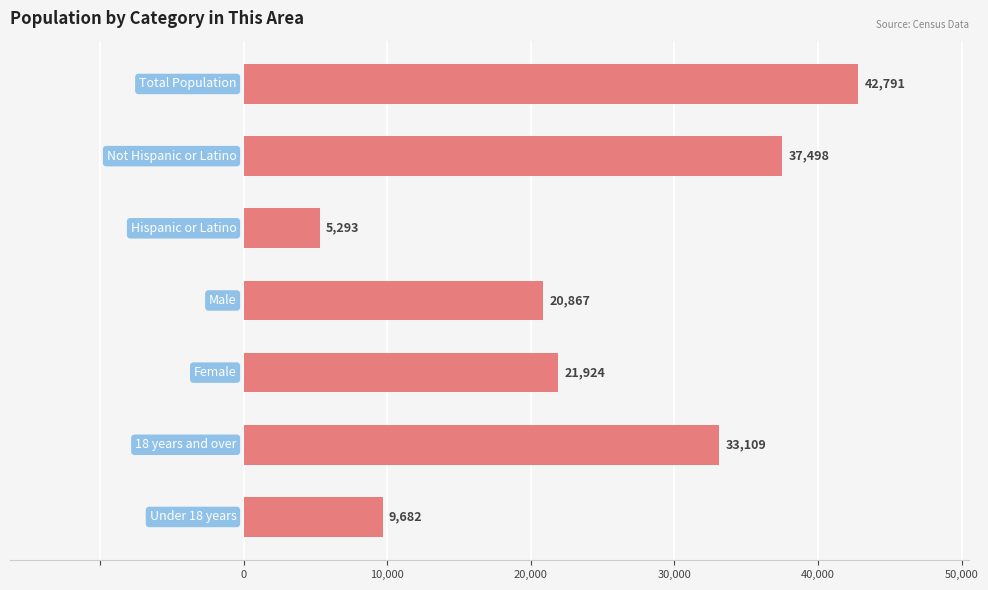

Count the values in the range 9682 to 37498.

5